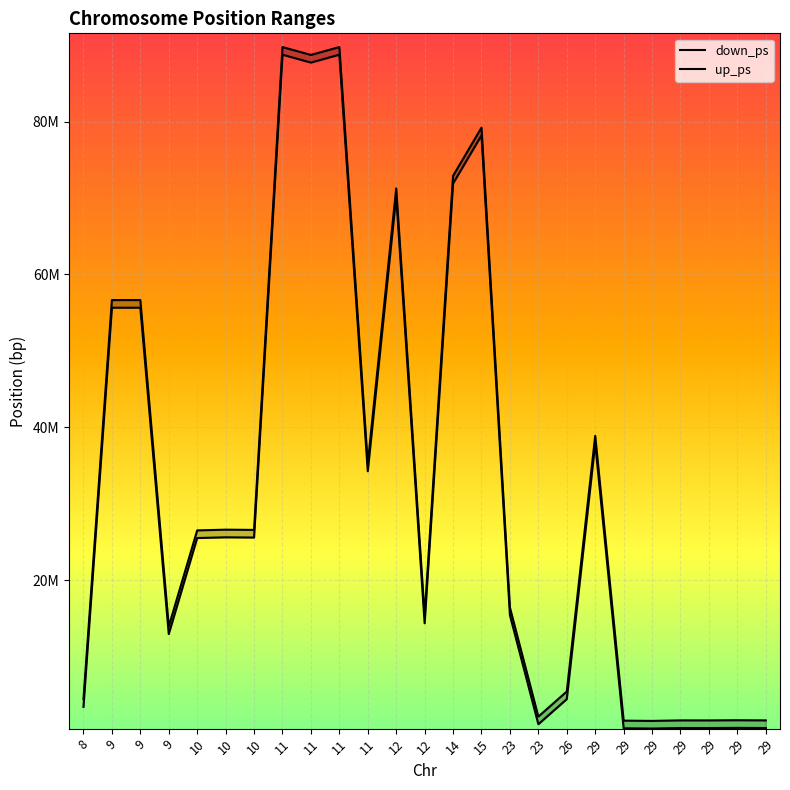

Between 11 and 10, which is larger?

11